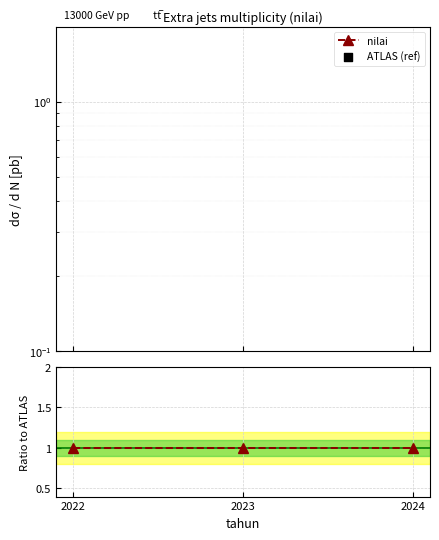

Which series contains the highest Y value?

ATLAS (ref)